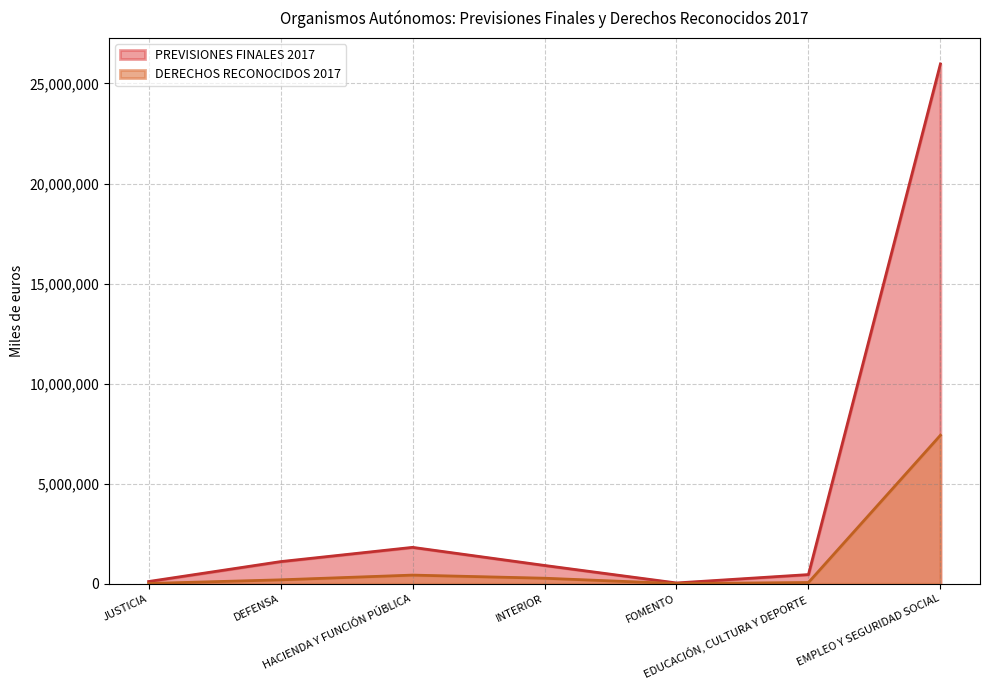

Where does the PREVISIONES FINALES 2017 series first go above 912980?

DEFENSA